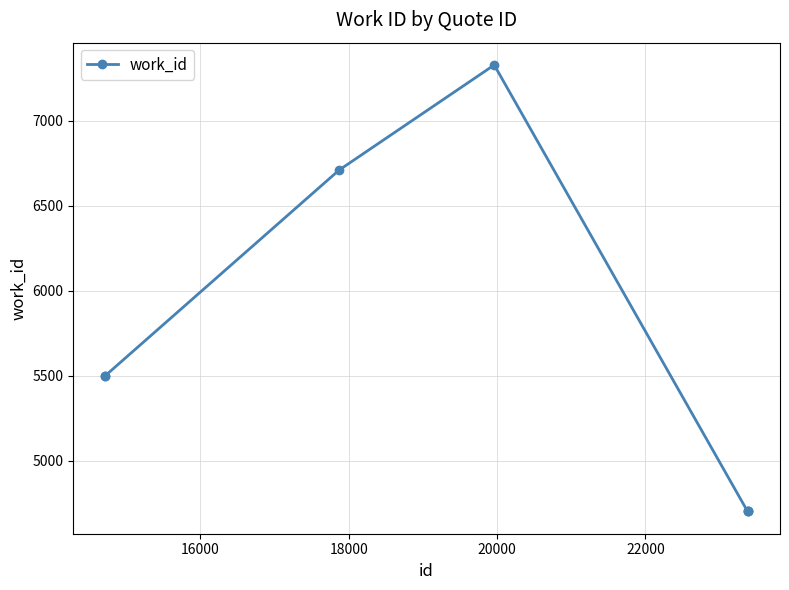

What is the value of the 4th point from the left?

7327